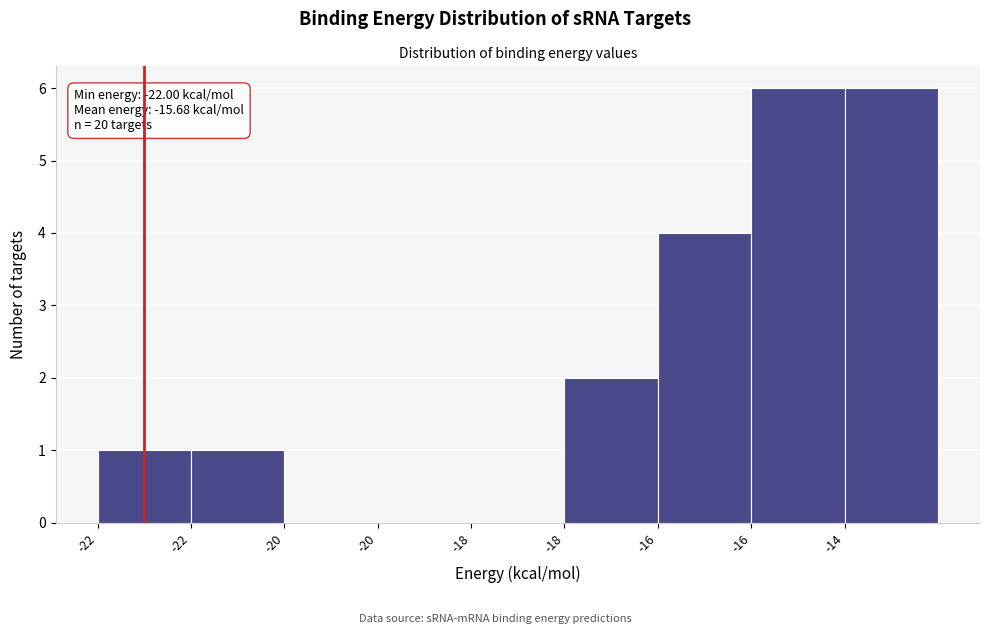

Count the number of data series in this chart.

1